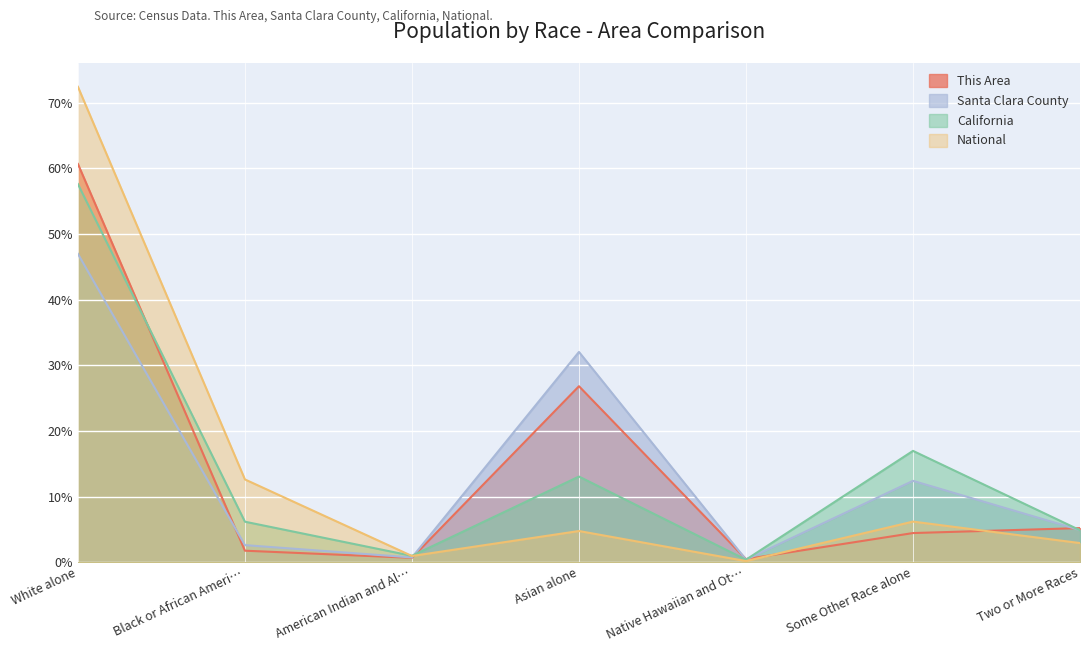

What is the total value across all series at Native Hawaiian and Ot…?

1.4